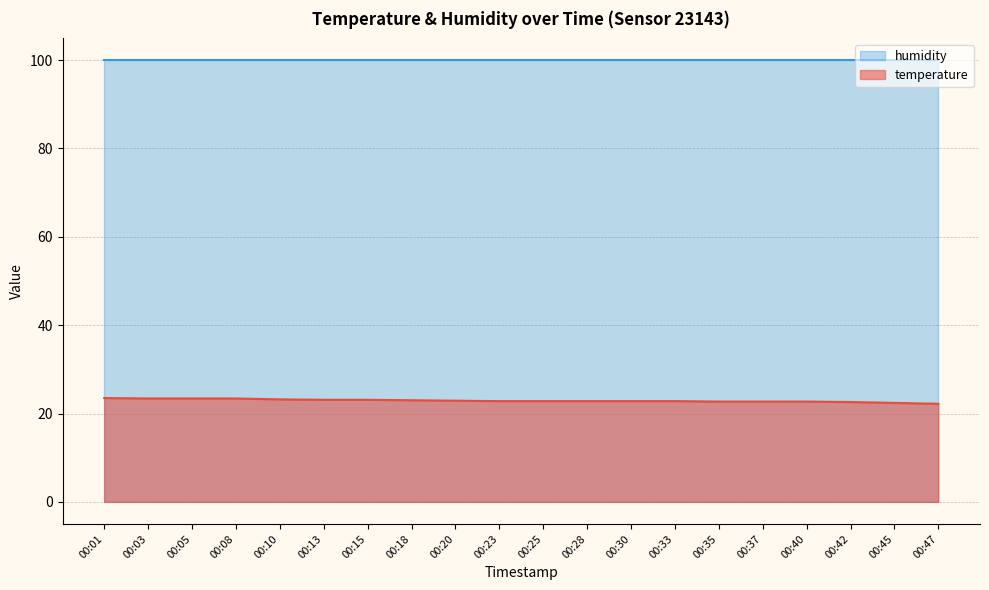

True or false: there are more than 2 points higher than both neighbors.

False